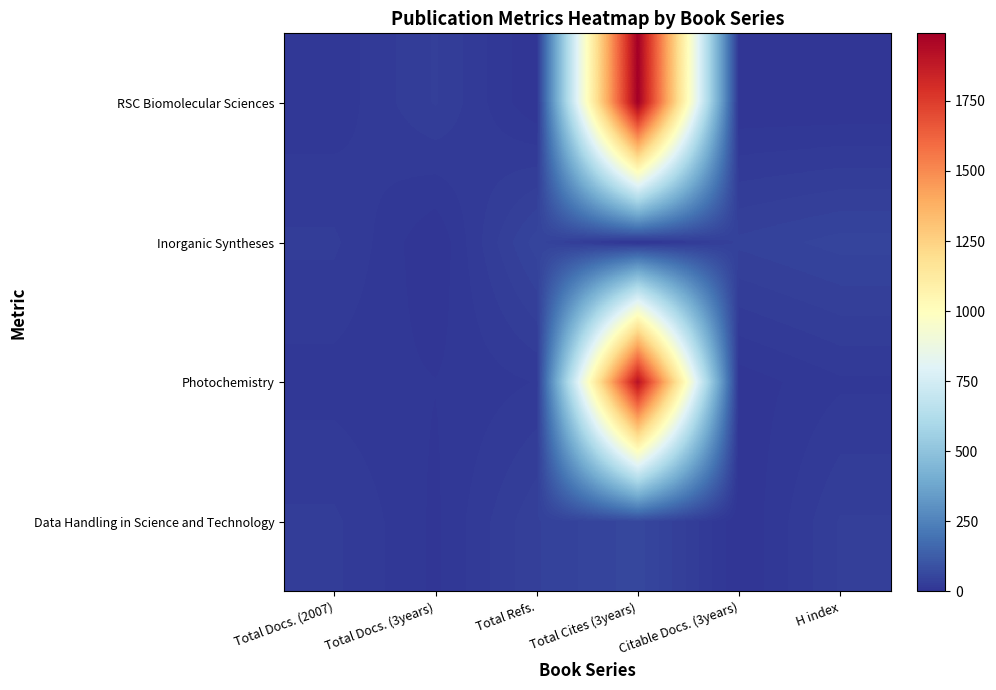

At which category does the chart reach its peak across all series?

Total Cites (3years)